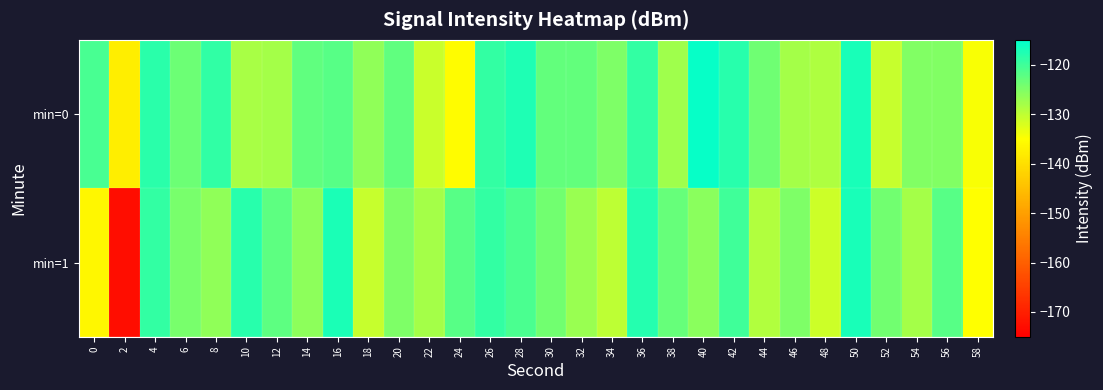

At 16, list the series in order from smallest to largest.

min=0, min=1